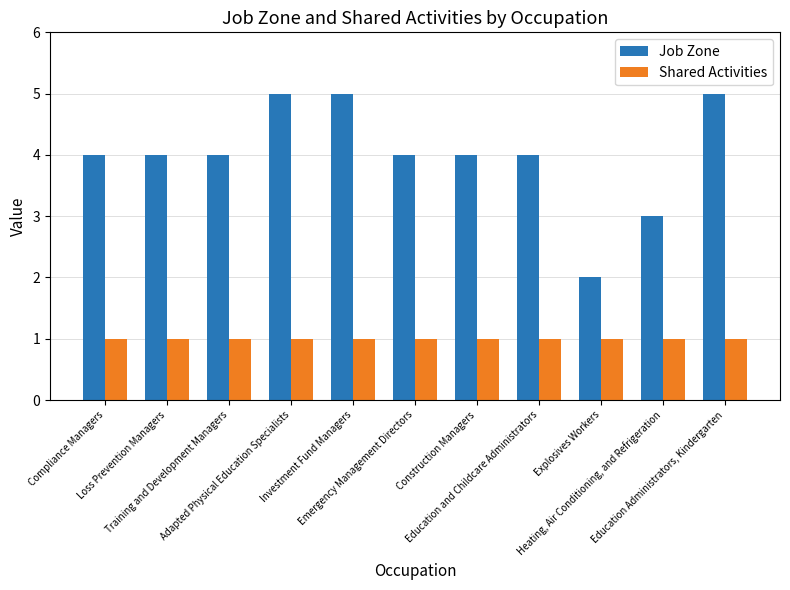

What is the average value of the Shared Activities series?

1